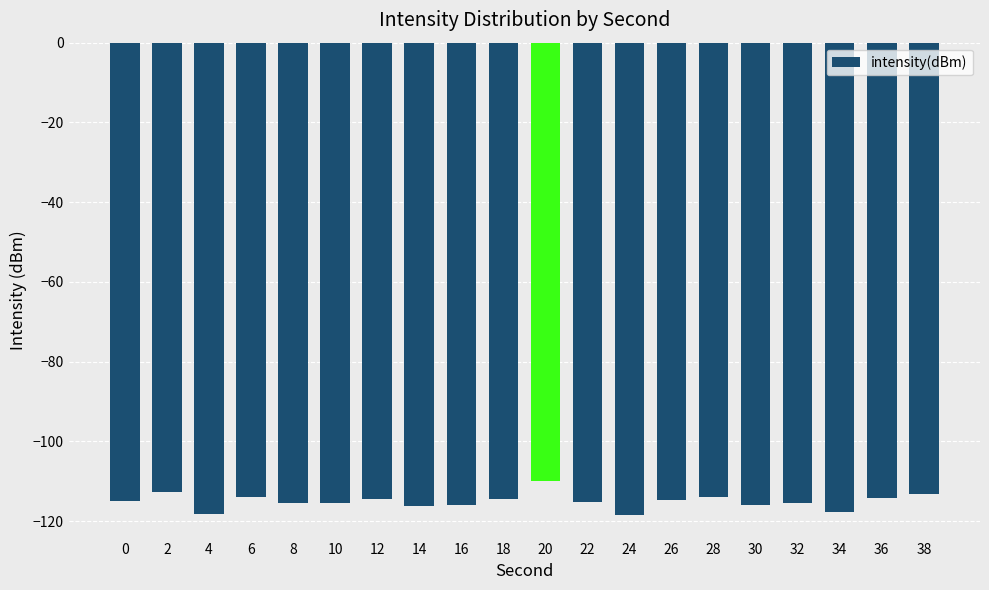

What is the smallest value displayed?

-118.5